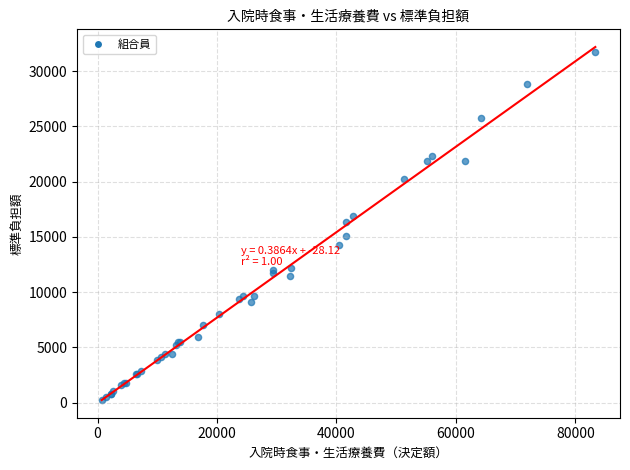

What Y value in the scatter plot is closest to 15990?

16380